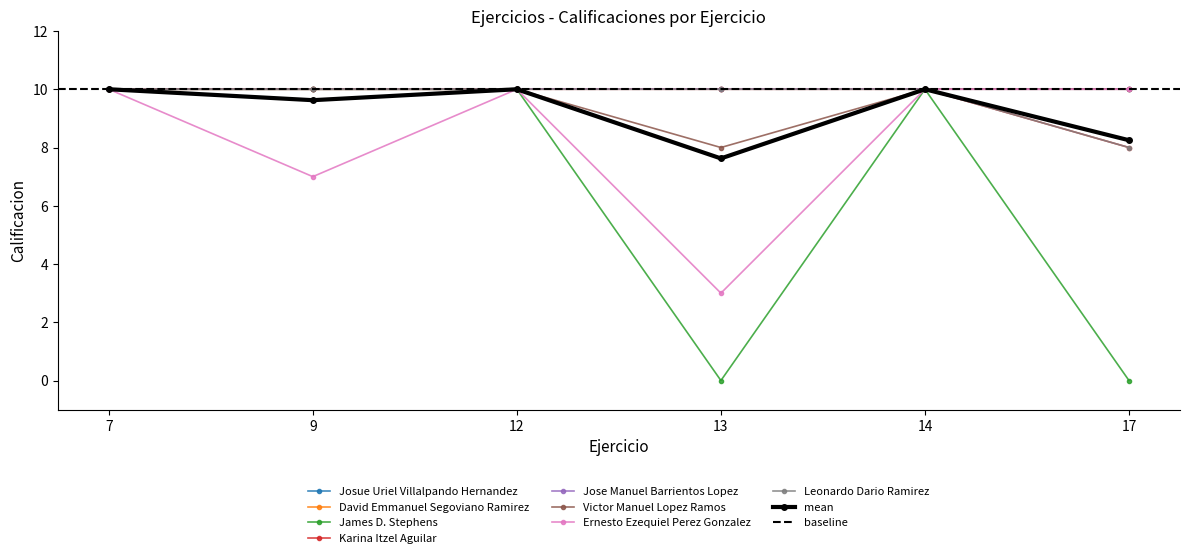

Rank the series at 14 from lowest to highest value.

James D. Stephens, Karina Itzel Aguilar, Victor Manuel Lopez Ramos, Ernesto Ezequiel Perez Gonzalez, Leonardo Dario Ramirez